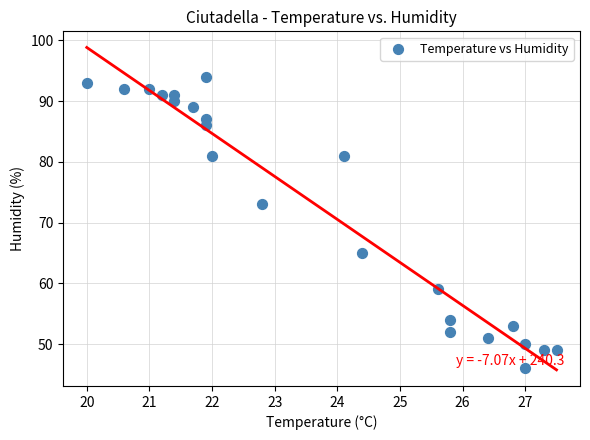

What Y value in the scatter plot is closest to 70?

73